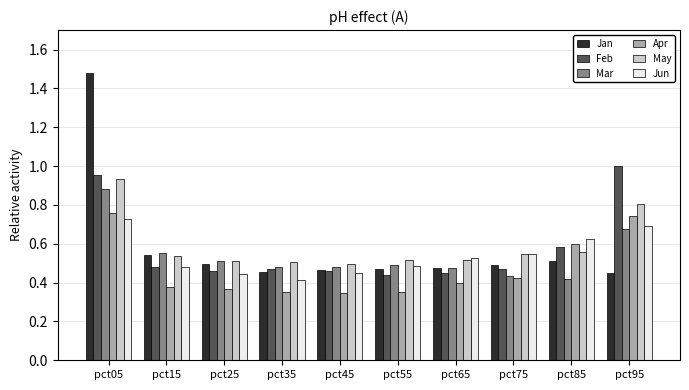

What is the sum of all Mar values?

5.4